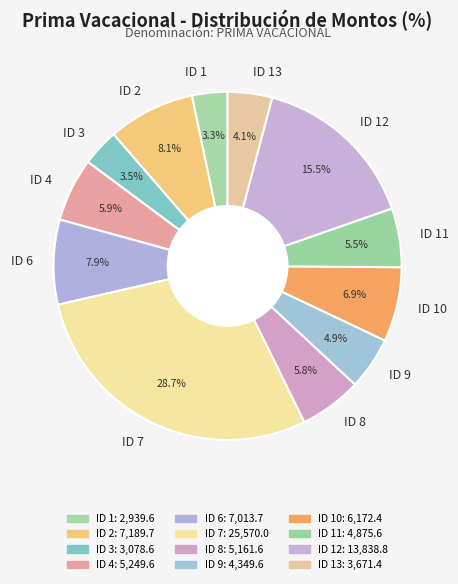

Between ID 11 and ID 12, which is larger?

ID 12